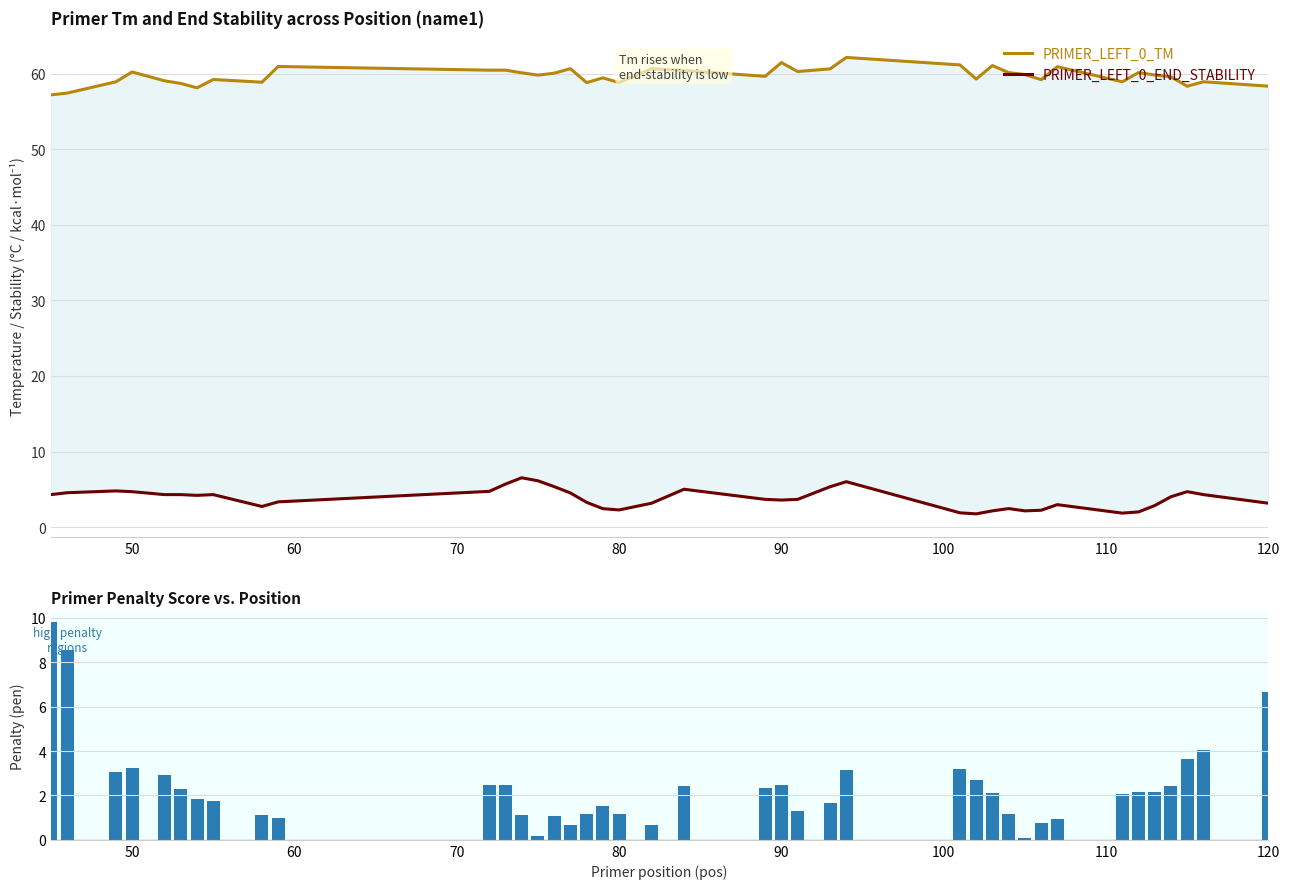

What is the sum of all pen values?

95.5